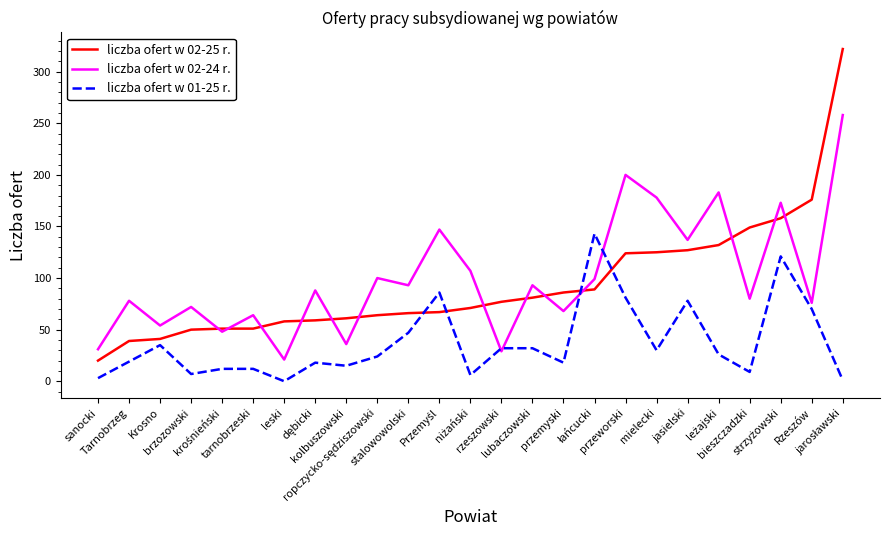

After their last crossing, which series has the higher values: liczba ofert w 01-25 r. or liczba ofert w 02-25 r.?

liczba ofert w 02-25 r.